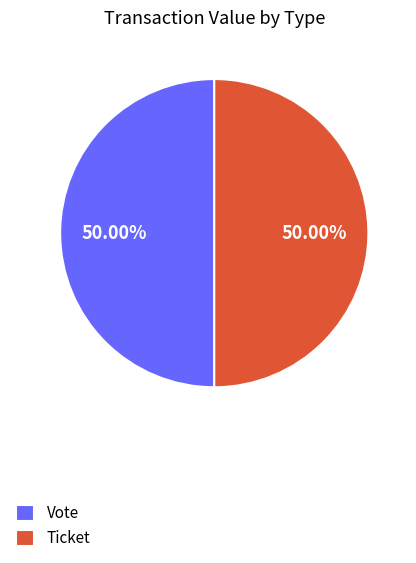

Is the sum of Vote and Ticket greater than half?

Yes